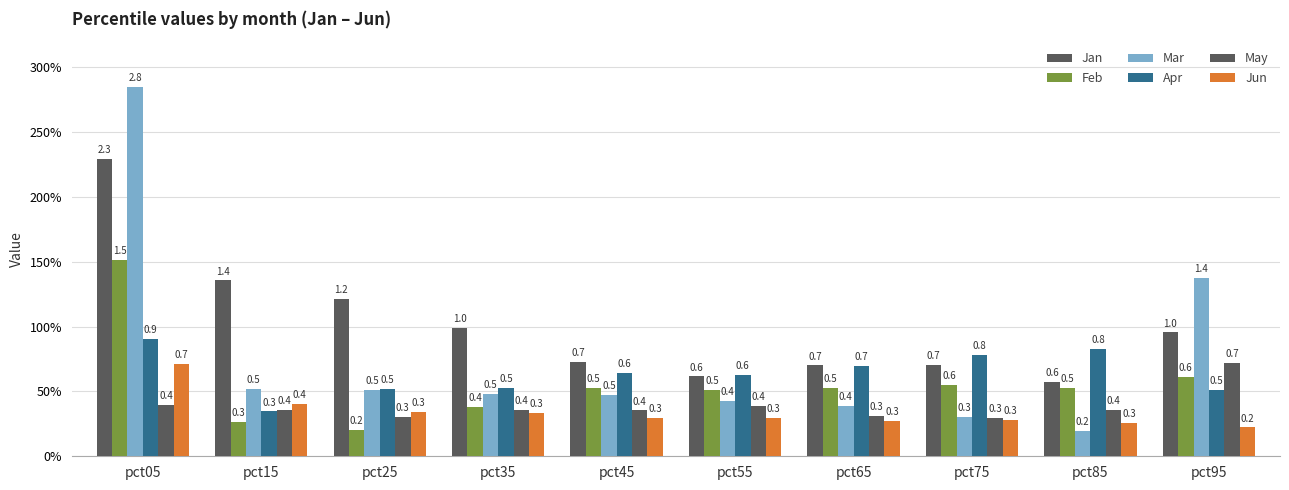

Which series has the largest total across all categories?

Jan